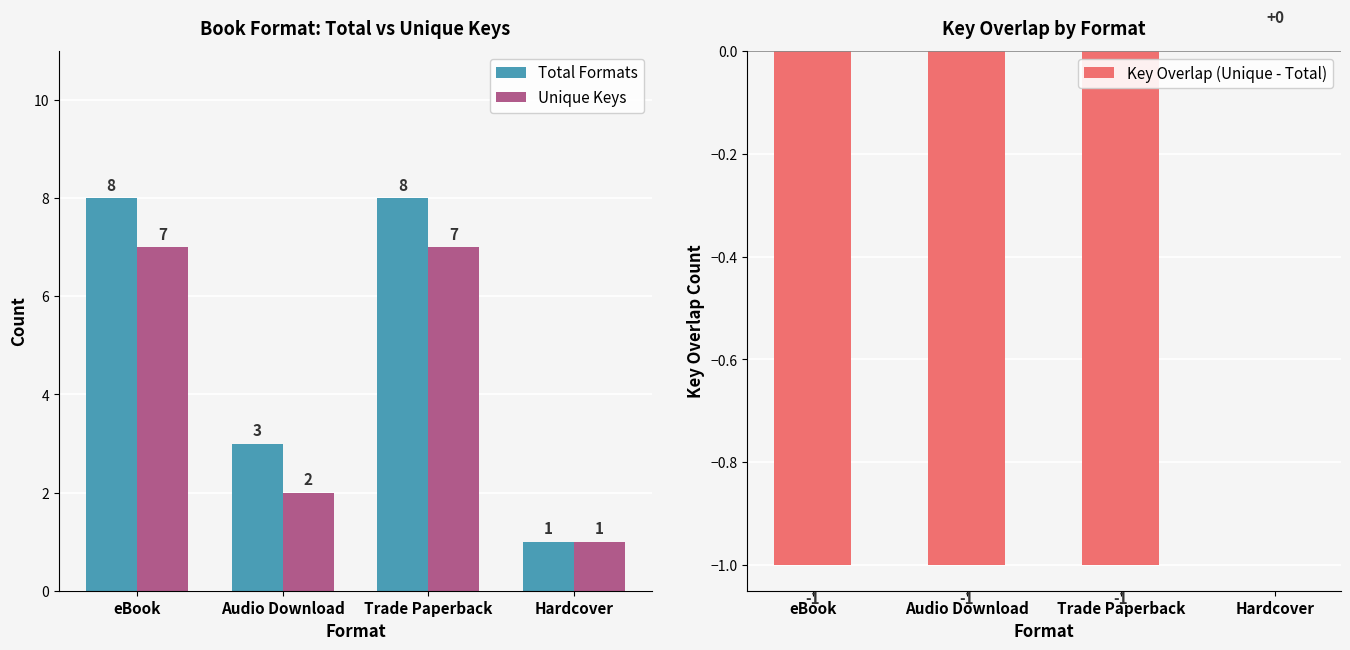

Which category has the lowest value in the Total Formats series?

Hardcover